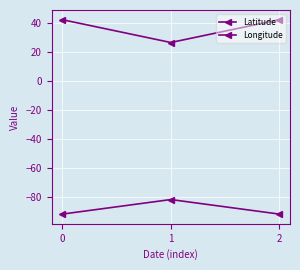

What is the sum of all Longitude values?

-264.8